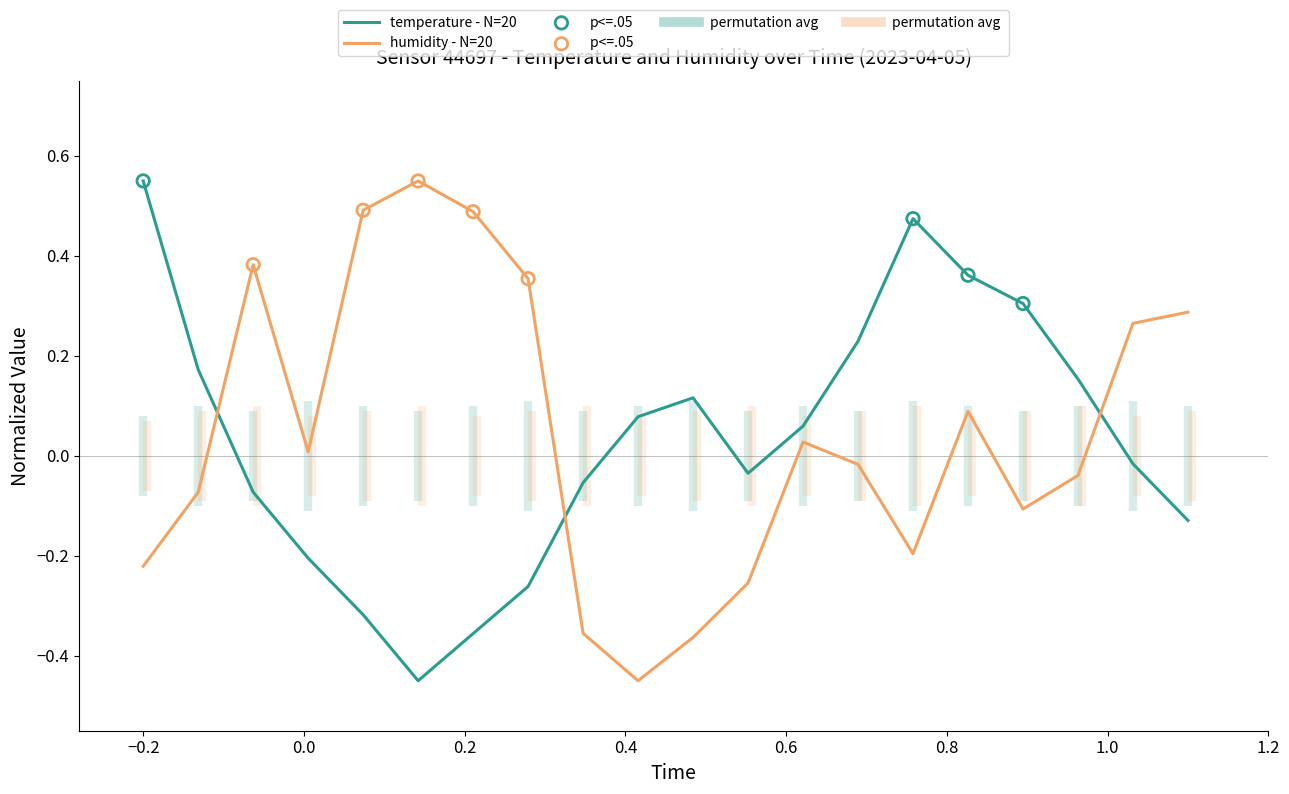

What are all the series names shown in the legend?

temperature, humidity